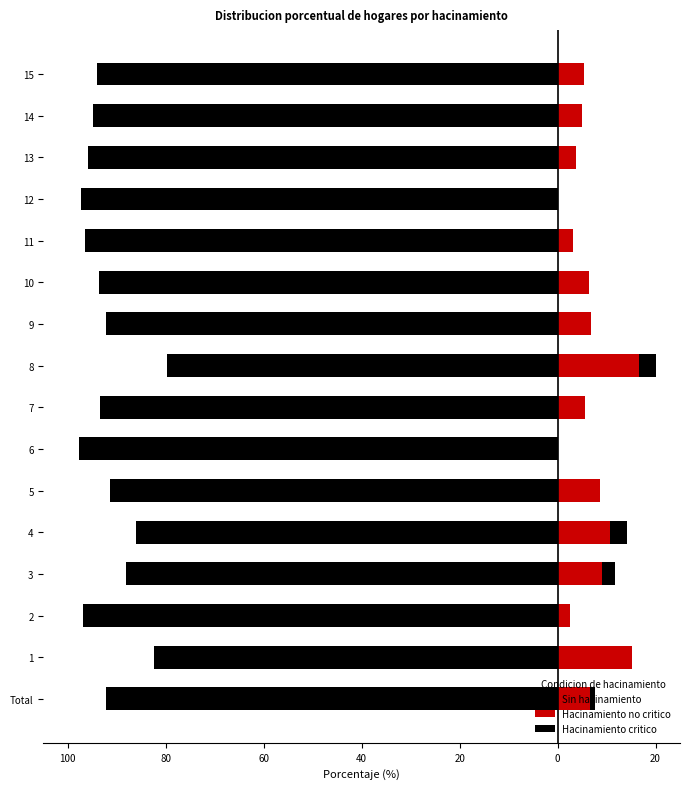

What is the value of the Hacinamiento no critico bar at the 10th from the left?

6.9